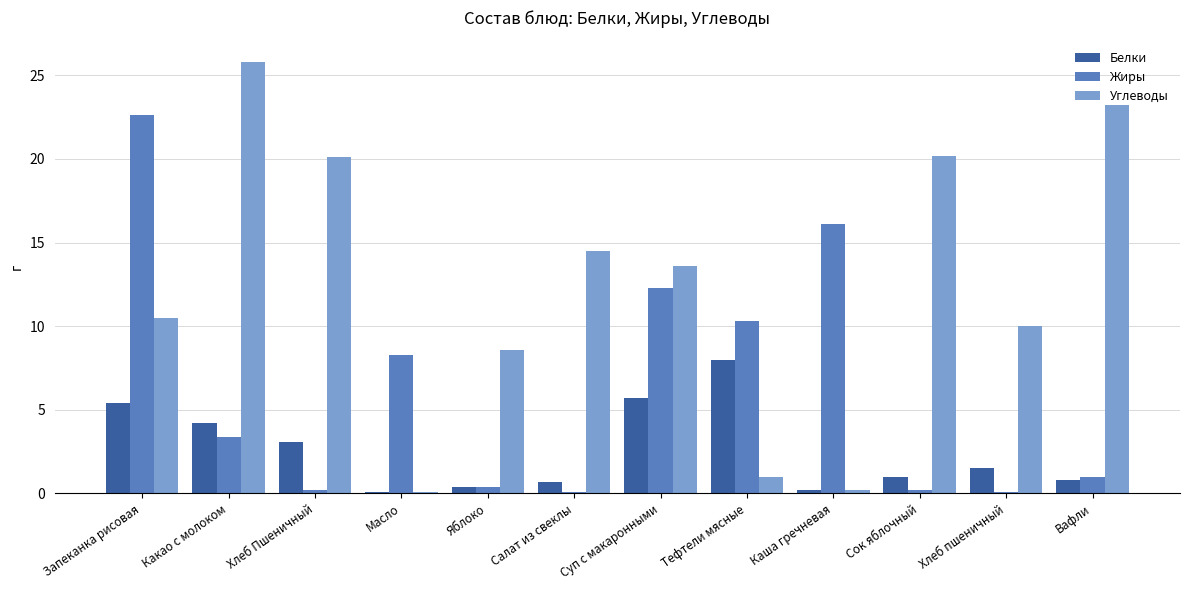

What are all the series names shown in the legend?

Белки, Жиры, Углеводы